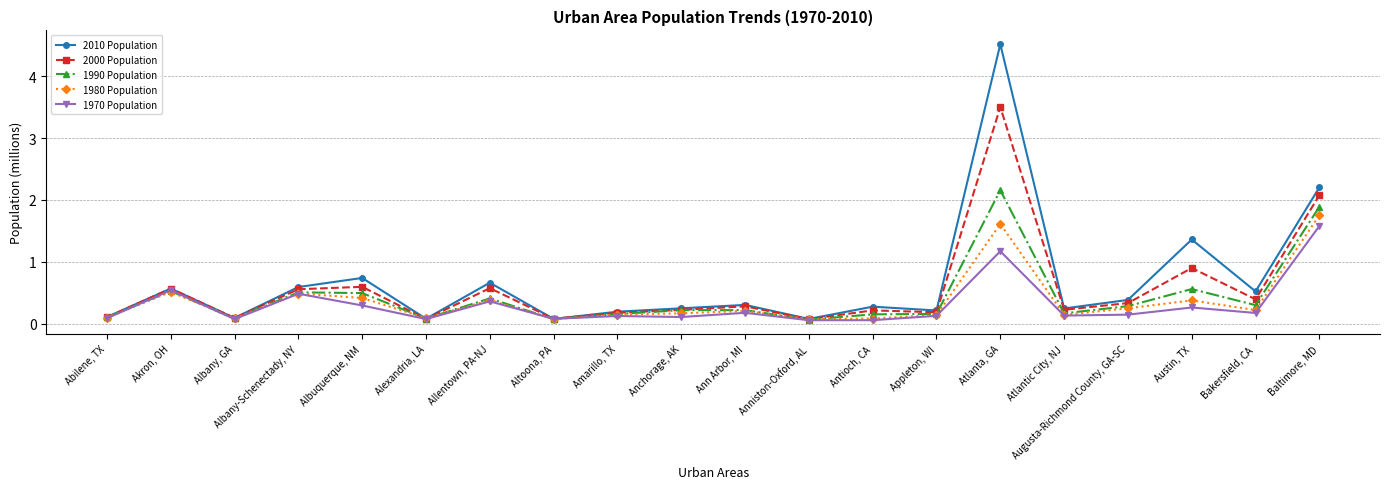

What is the spread (max minus min) of values at Bakersfield, CA?

0.3